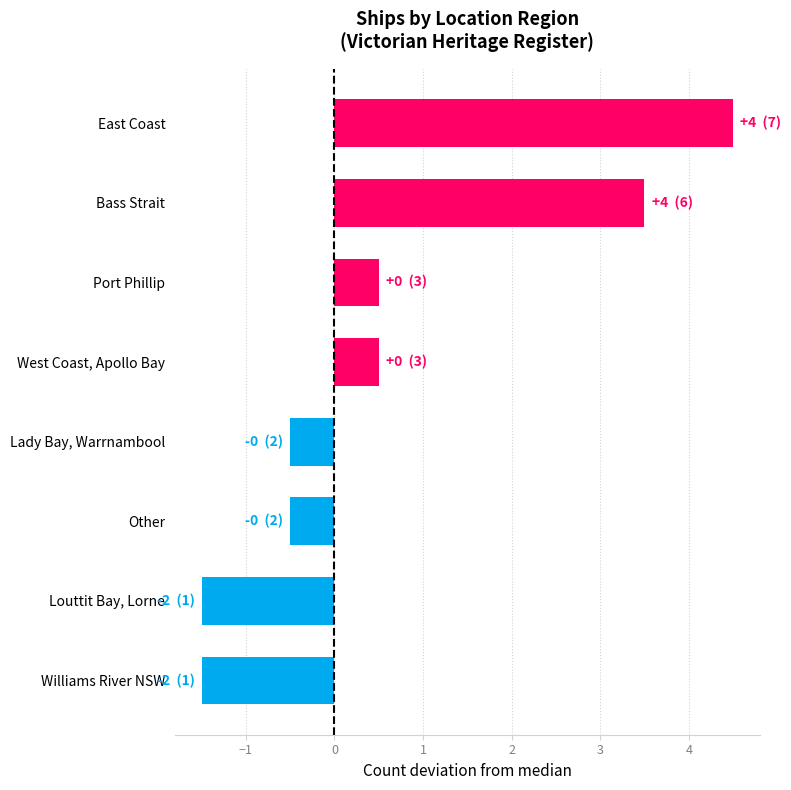

Is it true that the value at West Coast, Apollo Bay is 1?

False